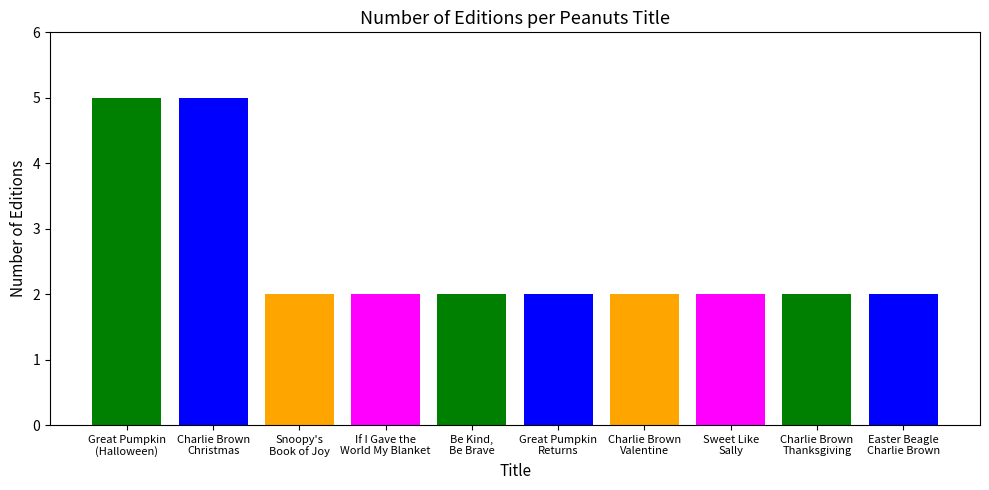

How many series are shown in this chart?

1